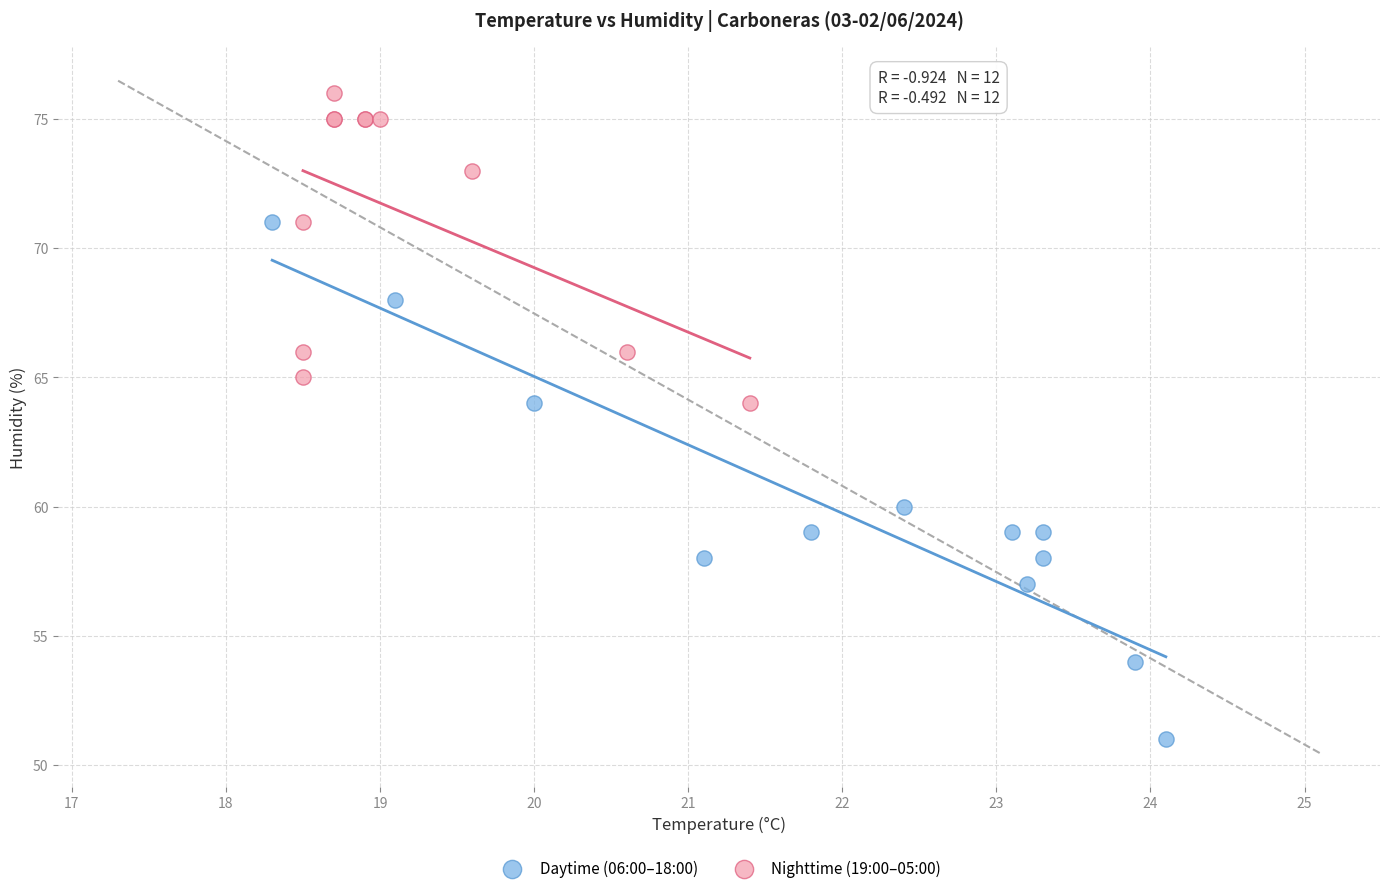

Which series contains the lowest Y value?

Daytime (06:00–18:00)